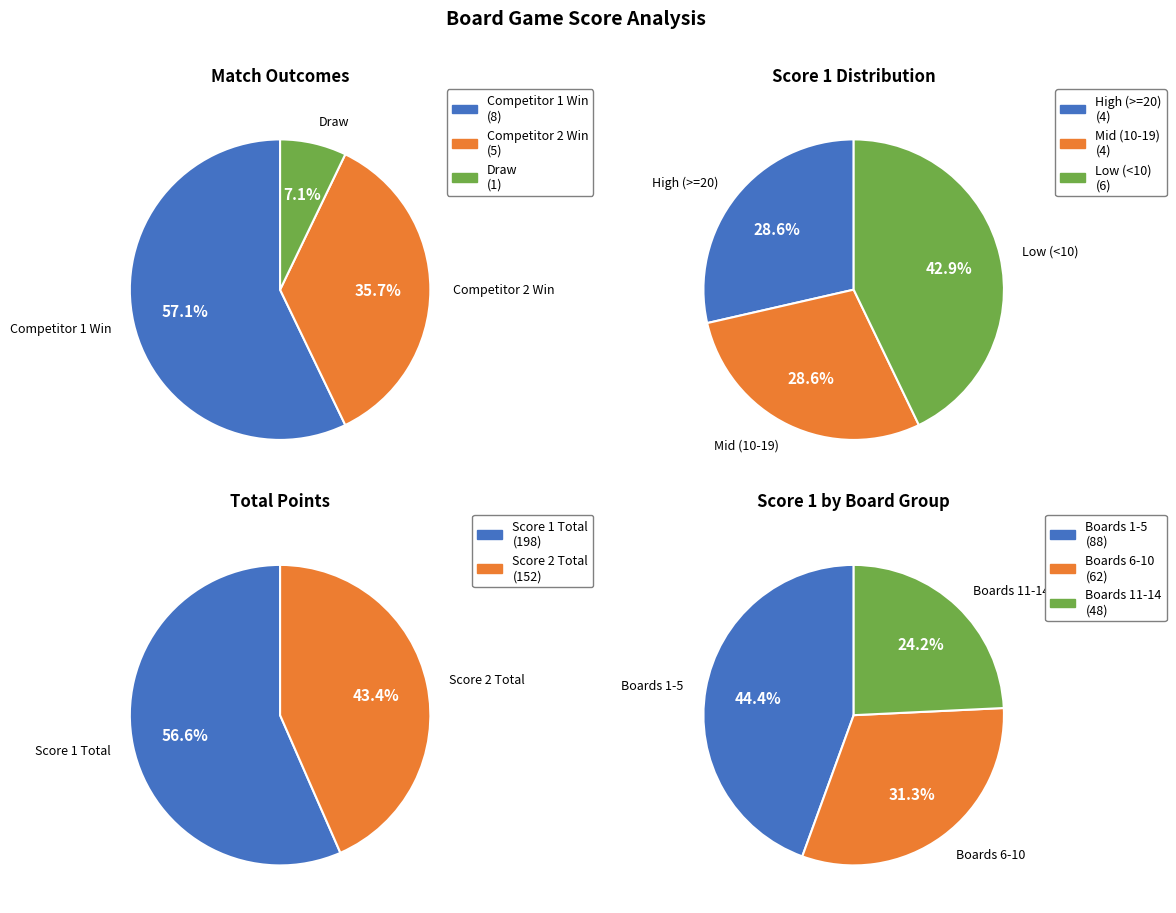

Is the sum of 8 and 7 greater than half?

No